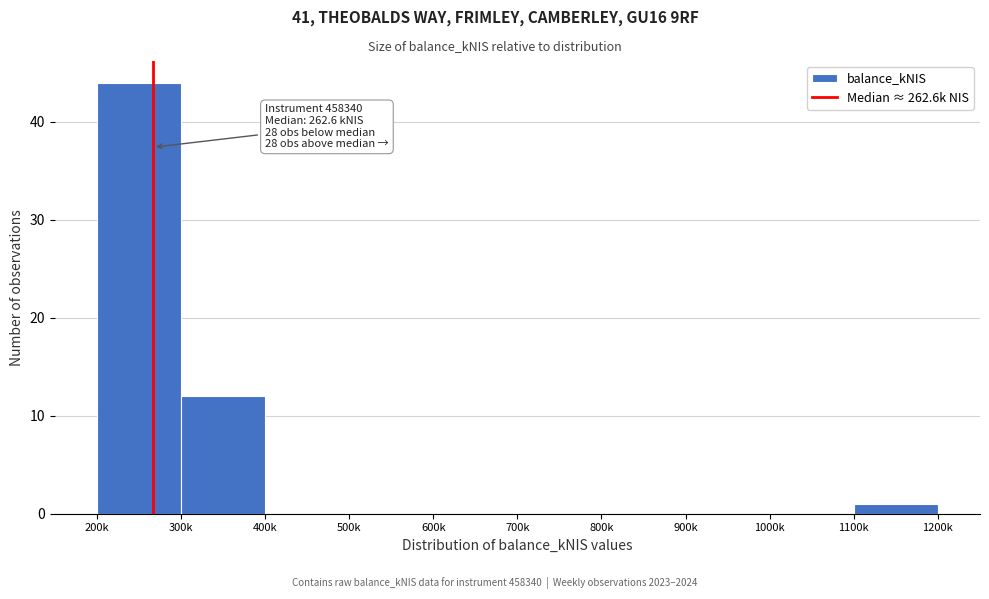

Reading right to left, extract all data points from this chart.

1100k=1	1000k=0	900k=0	800k=0	700k=0	600k=0	500k=0	400k=0	300k=12	200k=44